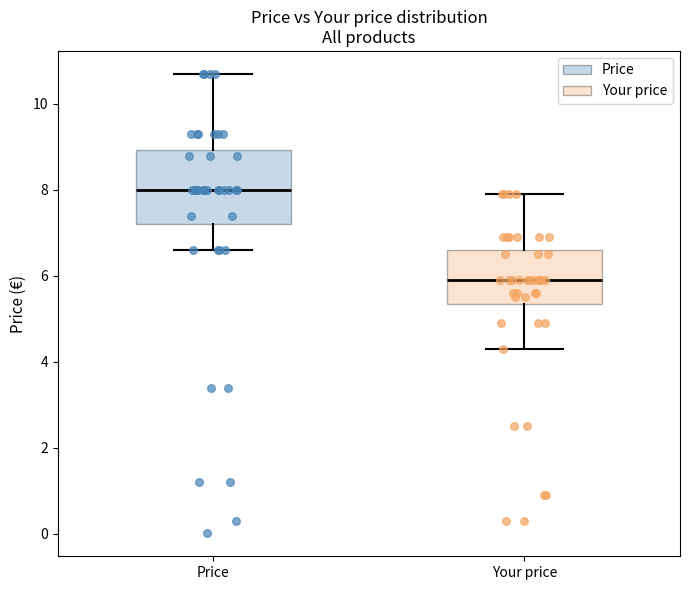

Reading left to right, transcribe this box plot: for each box, give where its median line is, the range the box spans, and where its two whiskers end, as read against the y-axis. The values are not printed on the chart, so give them approximately, as read against the axis.

Price: median 8.0, box 7.2 to 9.0, whiskers 6.6 to 10.8
Your price: median 6.0, box 5.4 to 6.6, whiskers 4.4 to 8.0